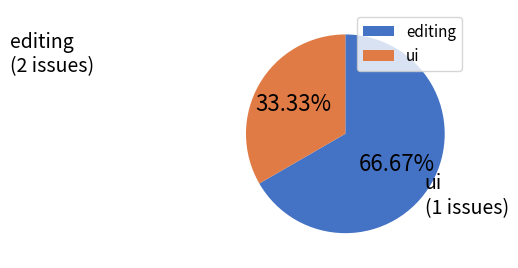

Approximately how many times larger is the value at ui compared to editing?

0.5